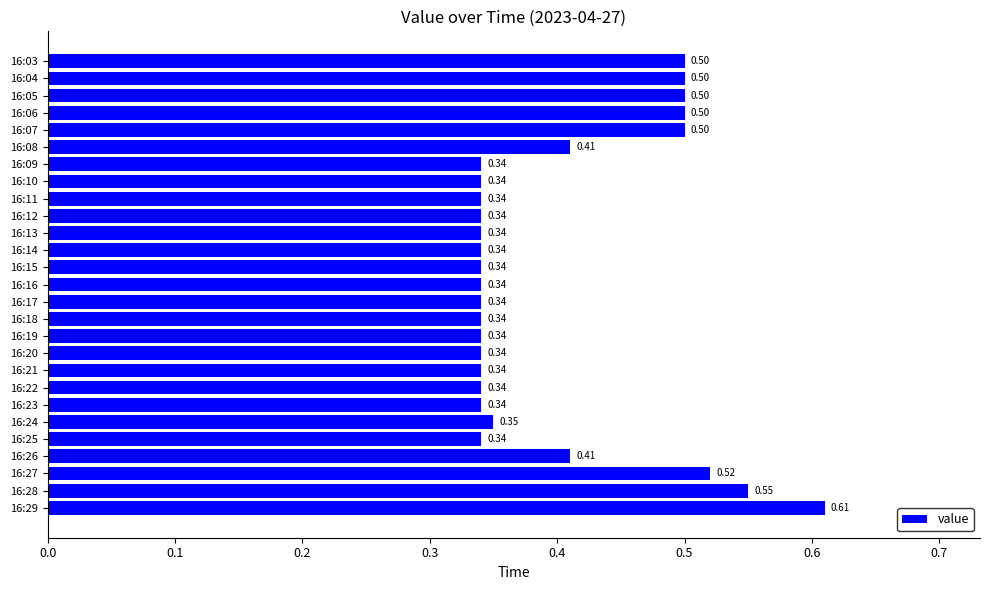

What is the sum of the values at 16:25 and 16:28?

0.9